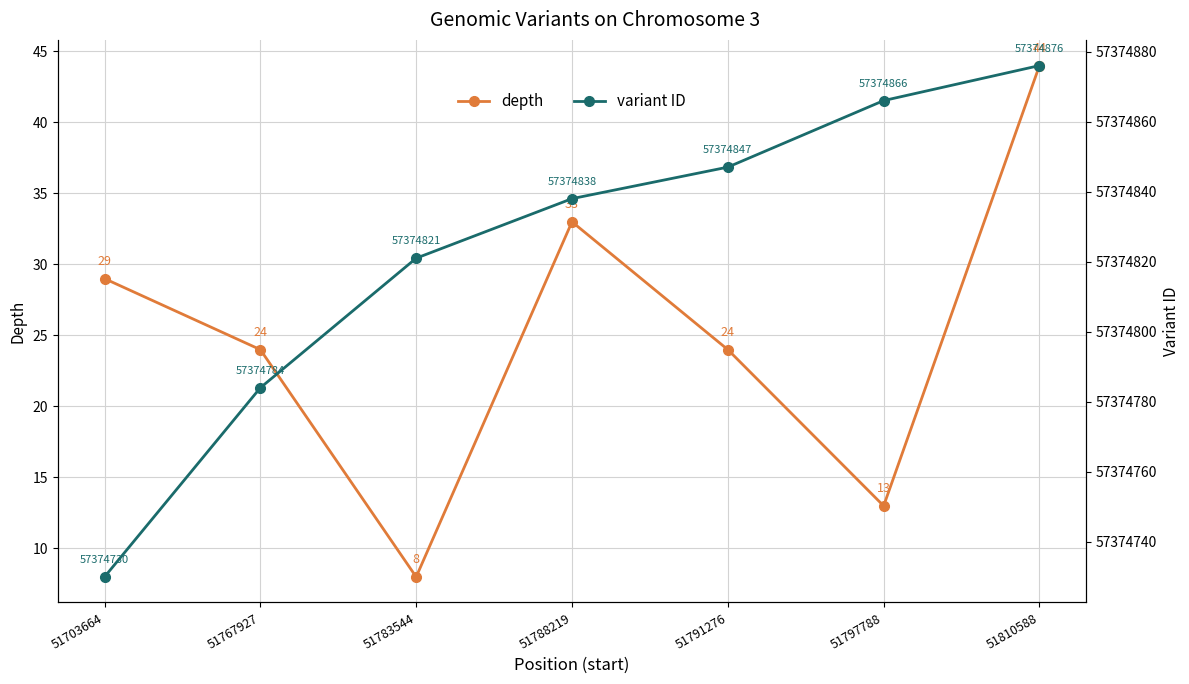

Count the number of categories in the chart.

7